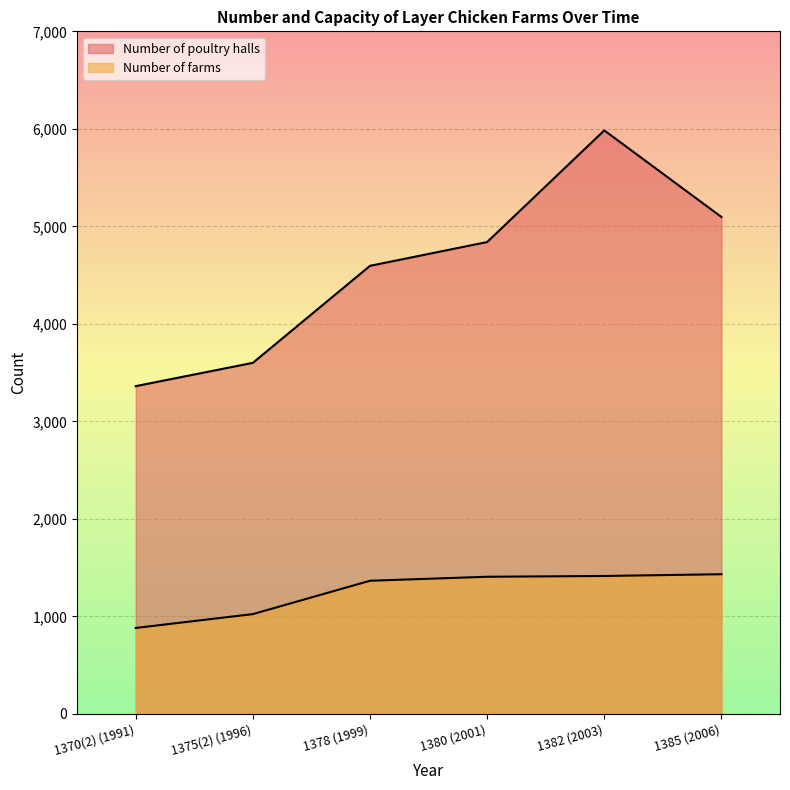

Reading right to left, what are all the values shown in this chart?

Number of poultry halls: 5096	5984	4839	4595	3600	3361
Number of farms: 1432	1414	1406	1365	1023	881